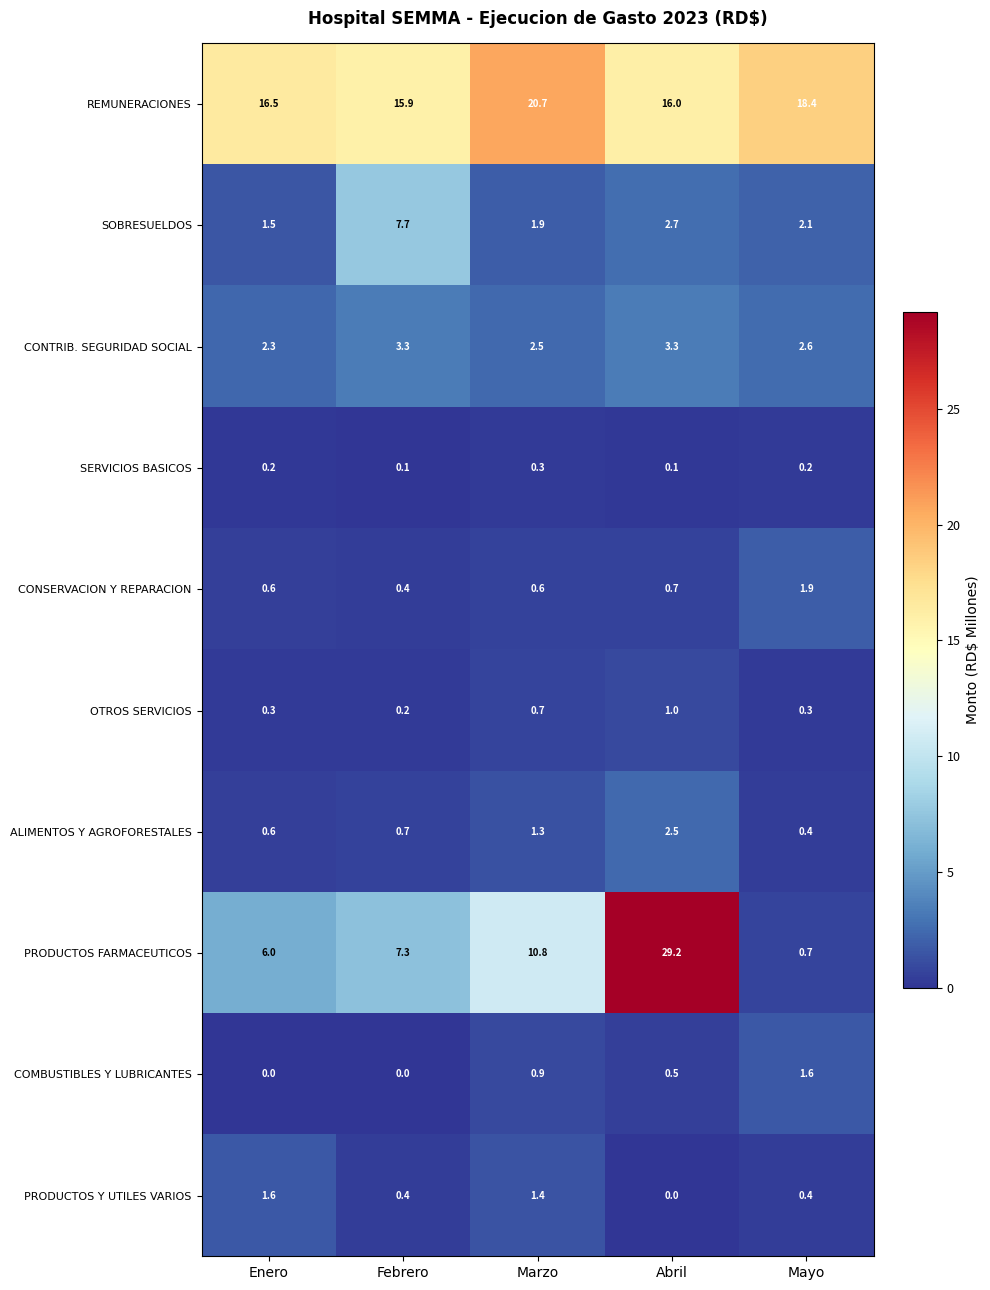

Between Marzo and Abril, which series saw the biggest shift?

PRODUCTOS FARMACEUTICOS